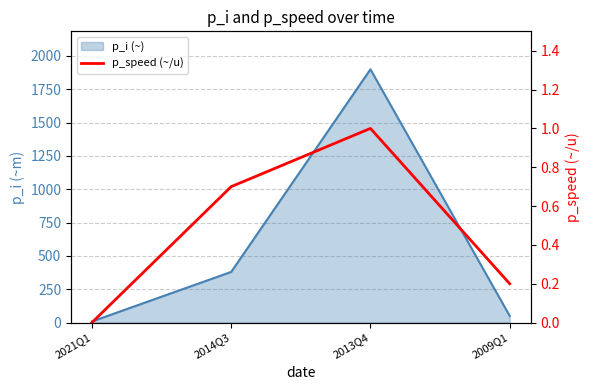

True or false: there are more than 2 points higher than both neighbors.

False